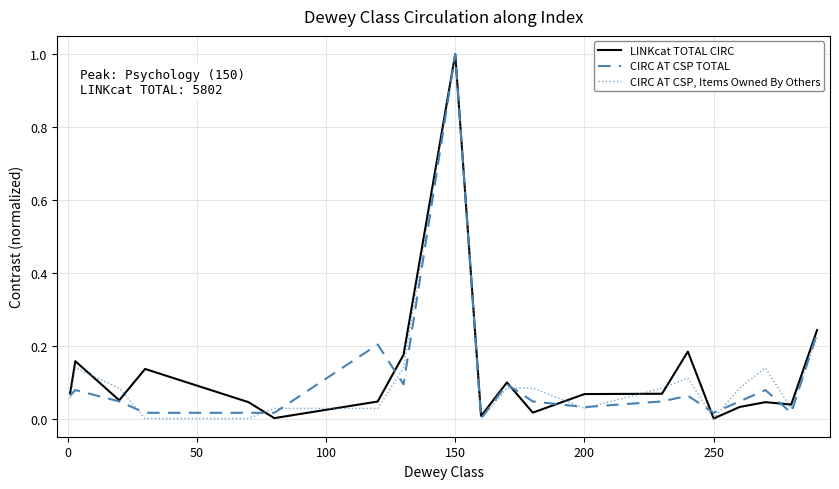

What is the highest value of the CIRC AT CSP, Items Owned By Others series?

1.0